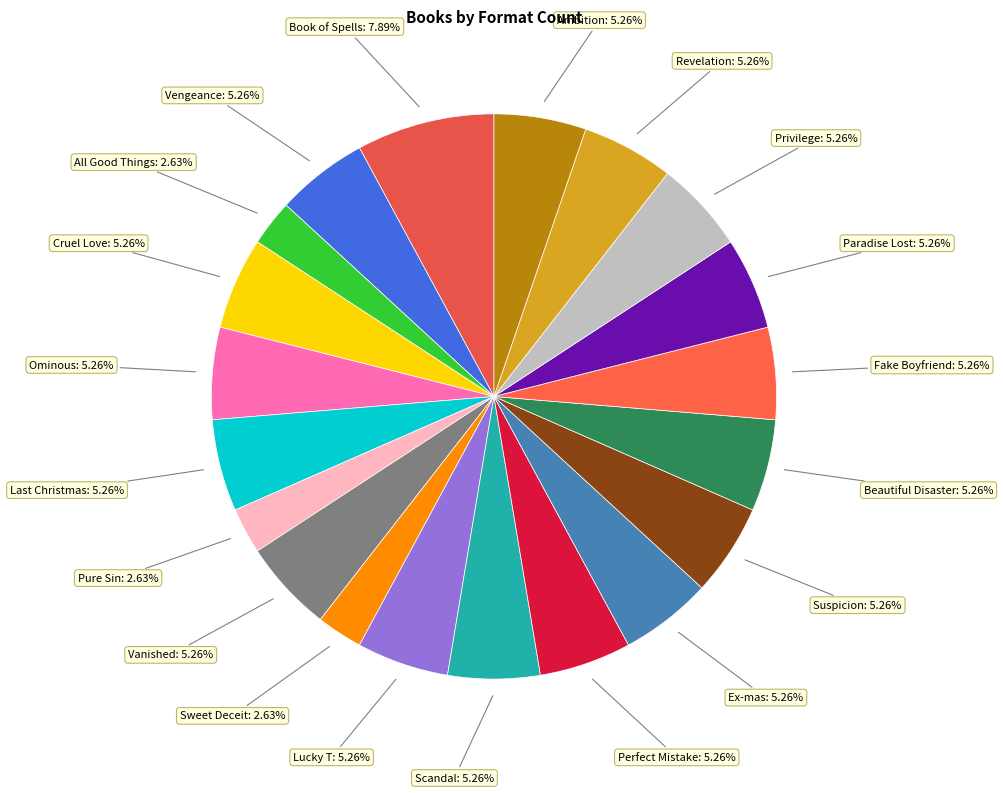

Count the number of slices in the pie.

20